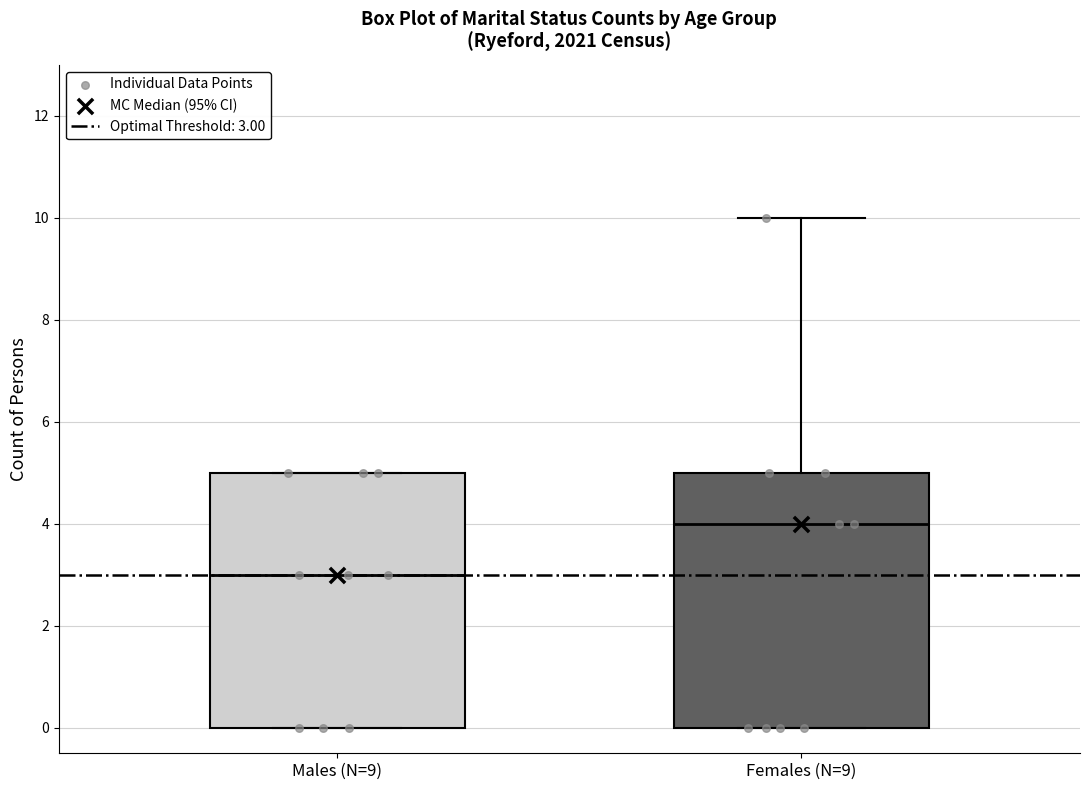

Which box has the highest median line?

Females (N=9)